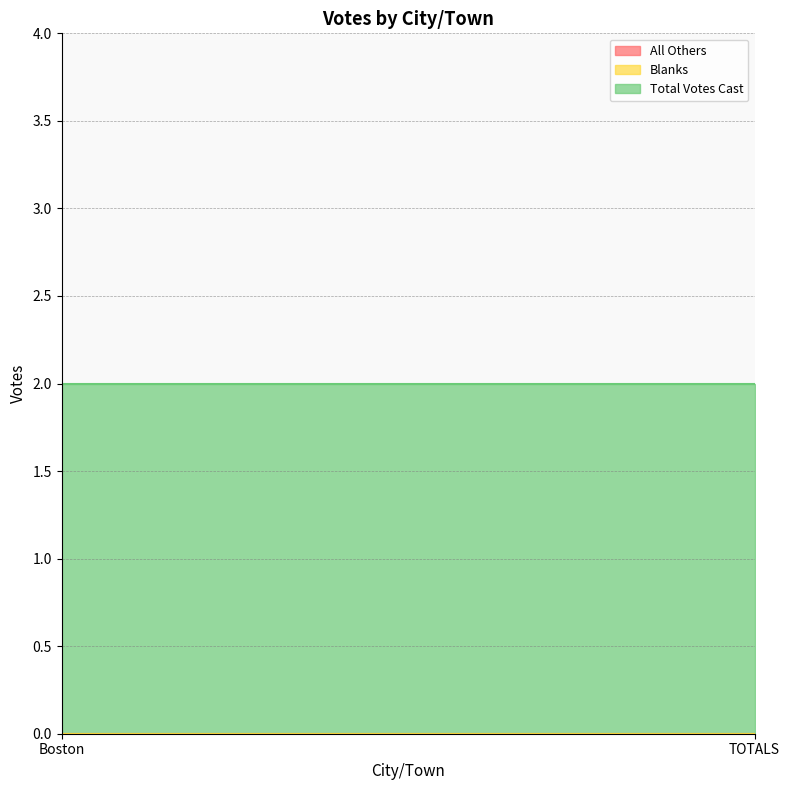

How many series are shown in this chart?

3